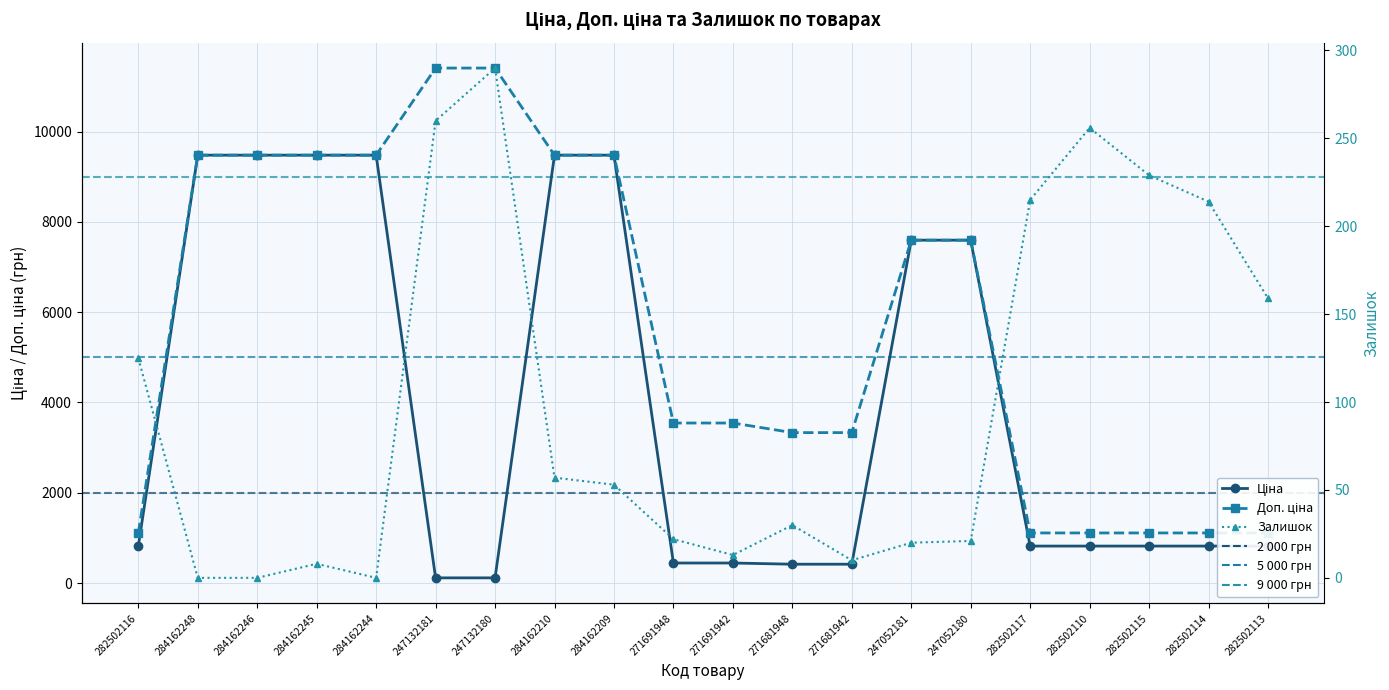

Where is Доп. ціна nearest to the value 6259?

247052181